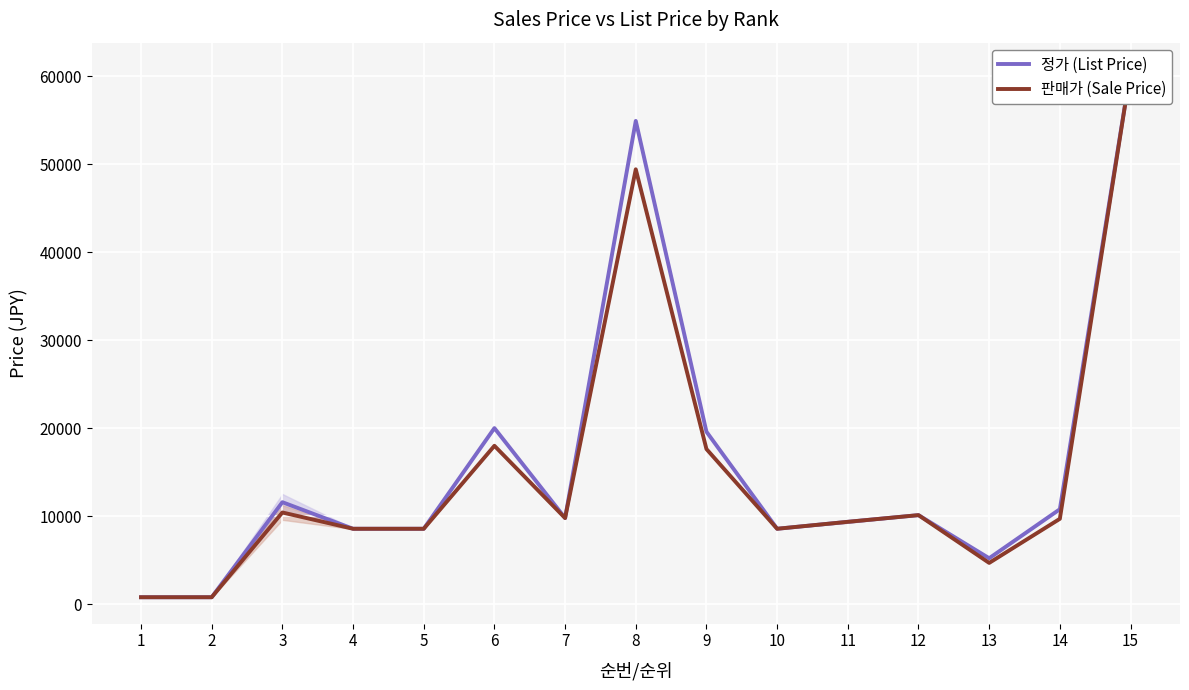

Which label corresponds to the largest value in the chart?

15